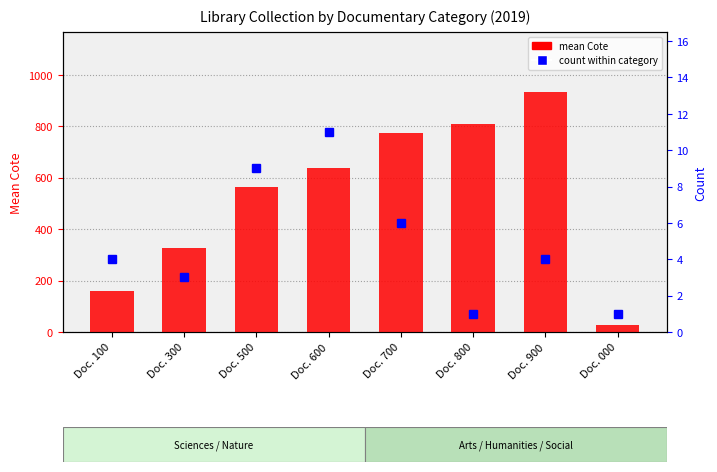

Rank the series by their average value, from highest to lowest.

mean Cote, count within category